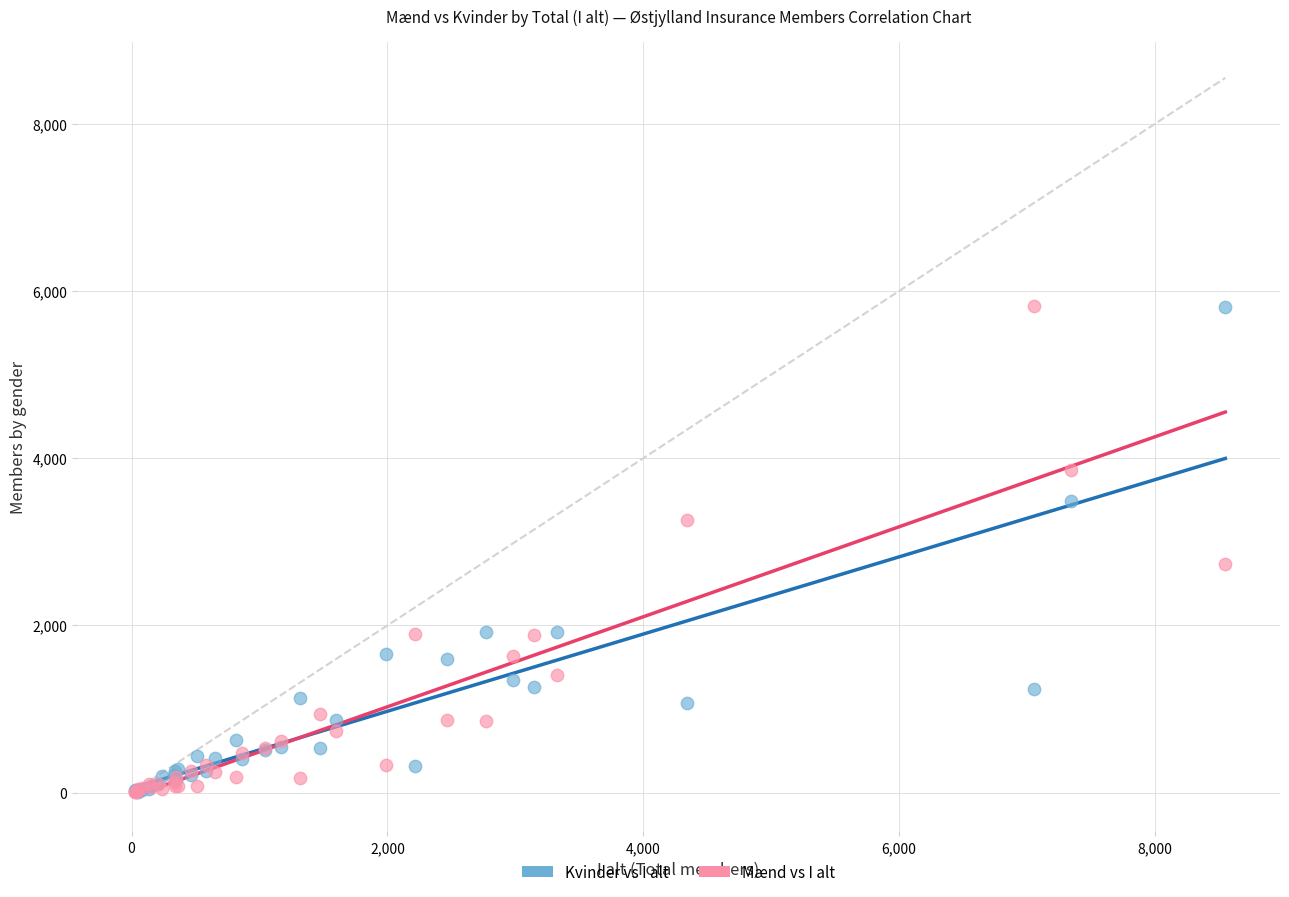

Across all series, what Y value is closest to 2910?

2738